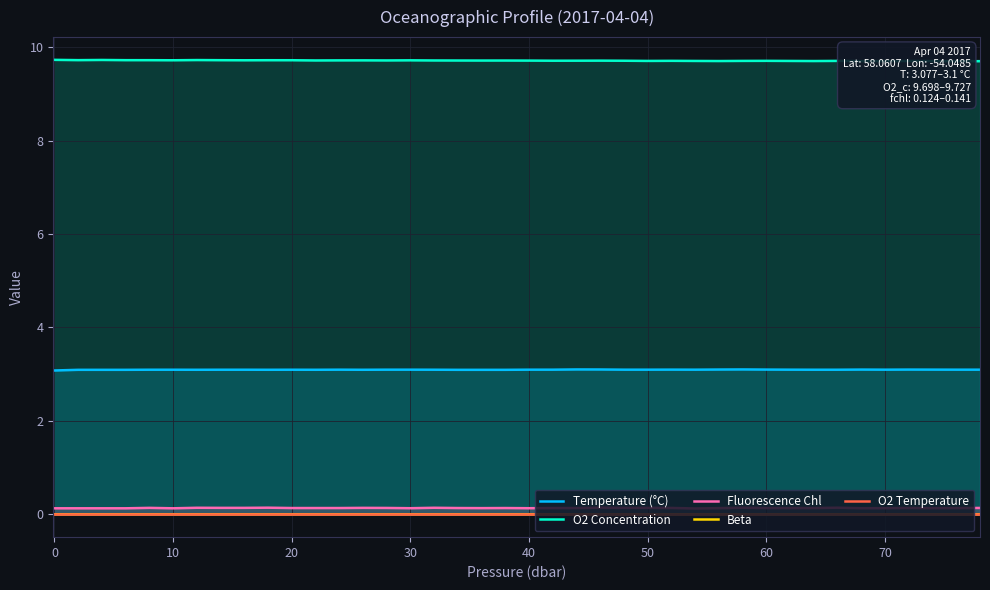

True or false: Temperature (°C) and Fluorescence Chl intersect in this chart.

False